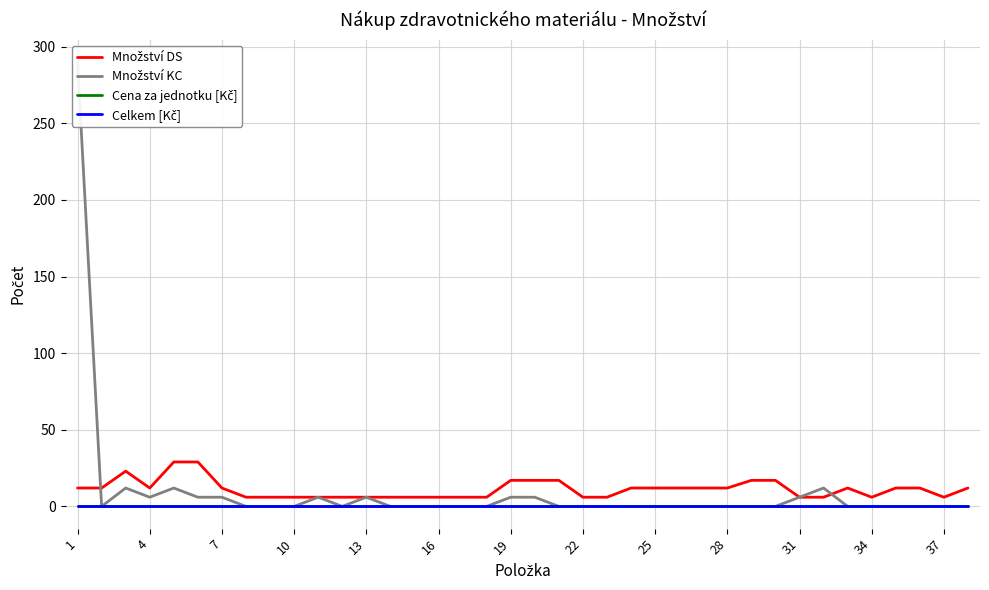

The value of Množství KC at 25 is -140. True or false?

False